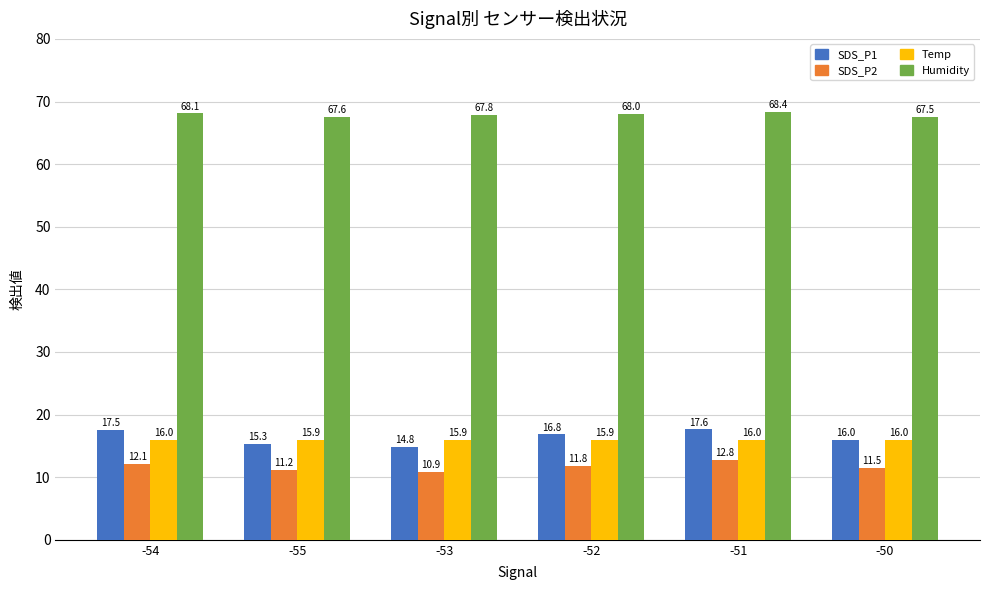

Are the bars horizontal?

No